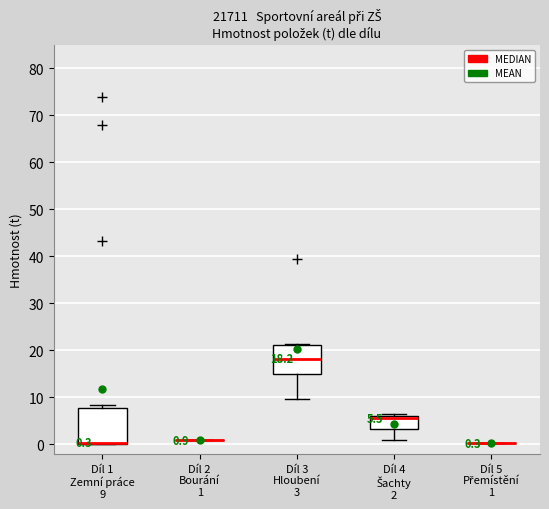

Which box is the tallest, from its lower edge to its upper edge?

Díl 1 Zemní práce 9